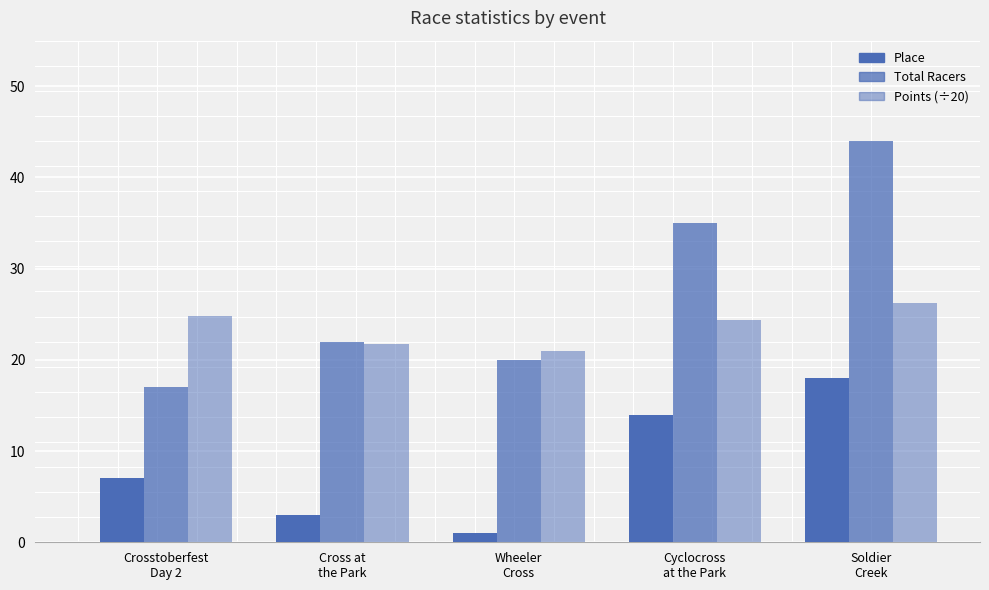

How many categories are shown in the chart?

5